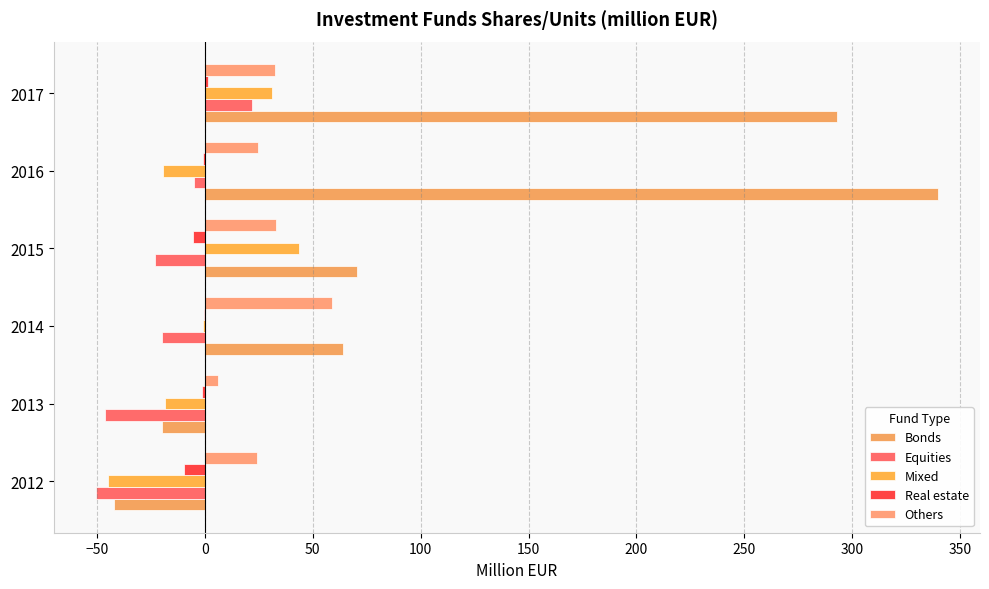

How many data points does each series have?

6